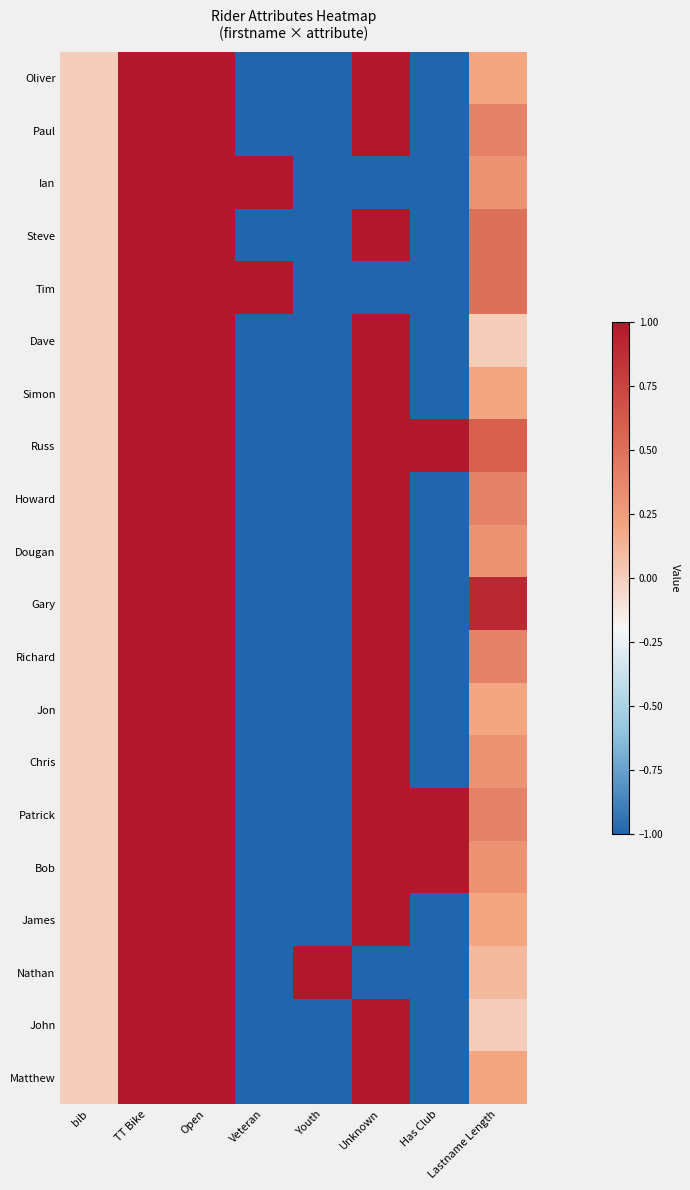

What is the minimum value shown in the chart?

-1.0